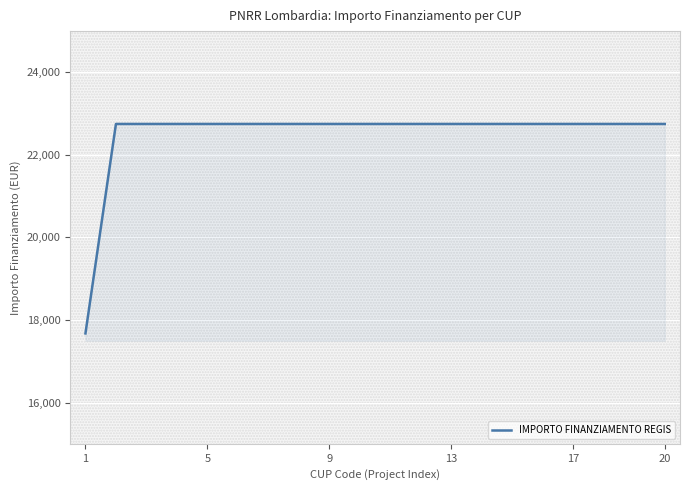

How many lines are shown in the chart?

1